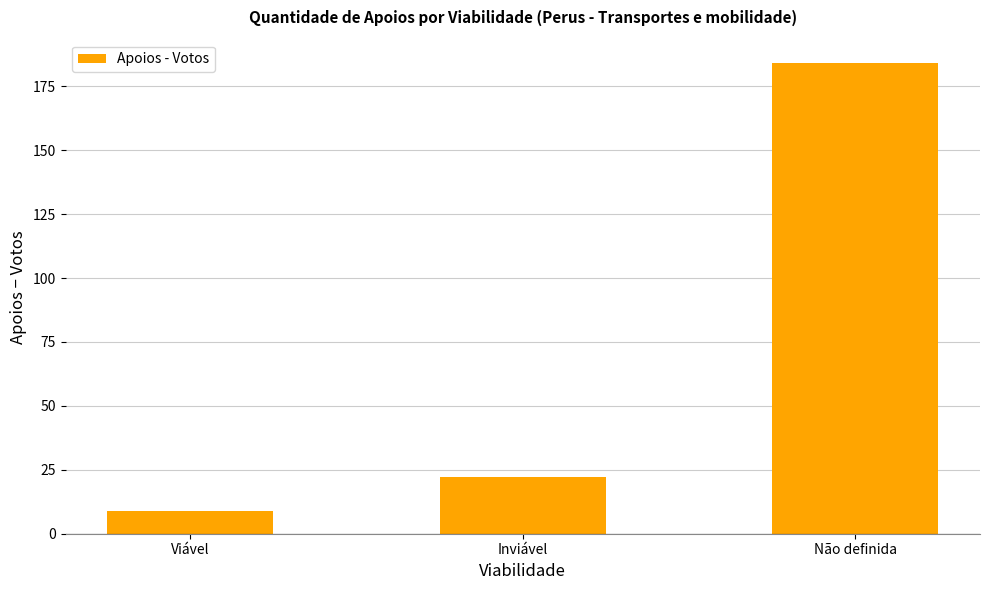

Rank the categories by value from highest to lowest.

Não definida, Inviável, Viável